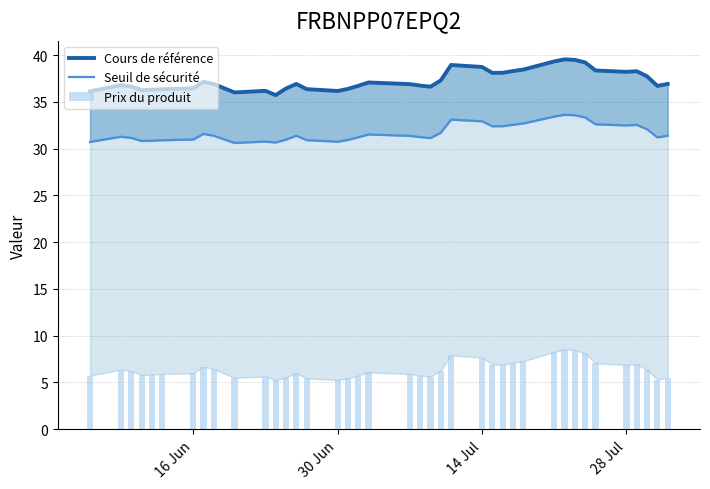

Which series has the largest total across all categories?

Cours de référence